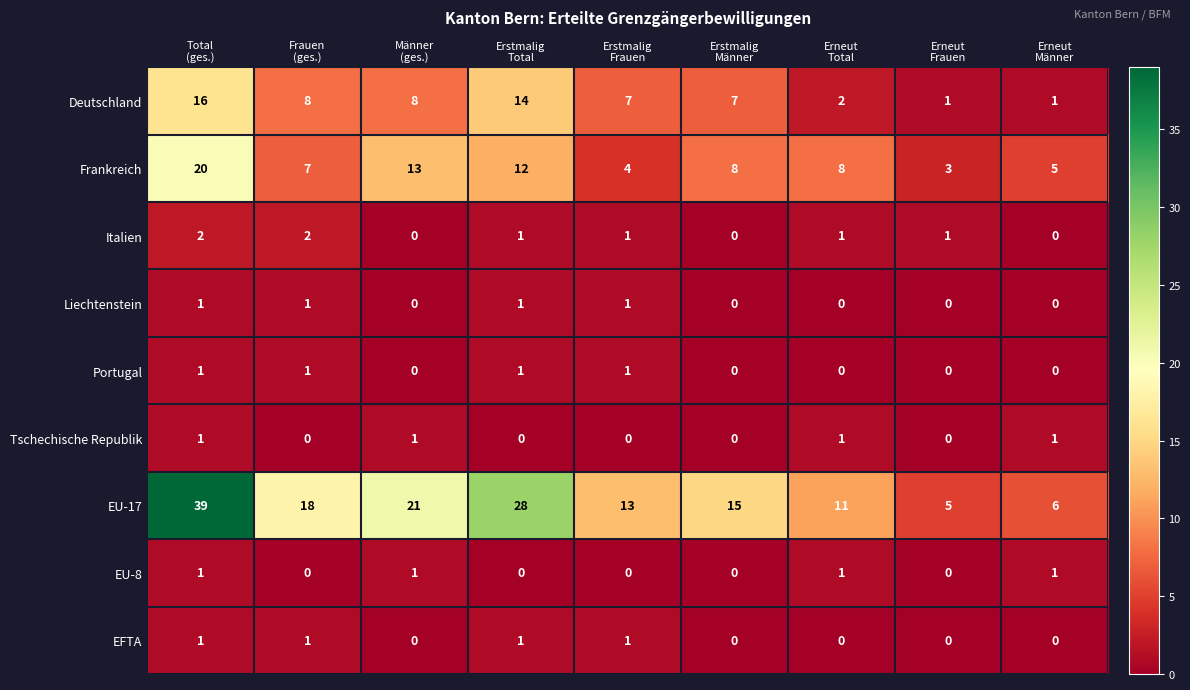

What is the difference between the highest and lowest values at Erneut
Total?

11